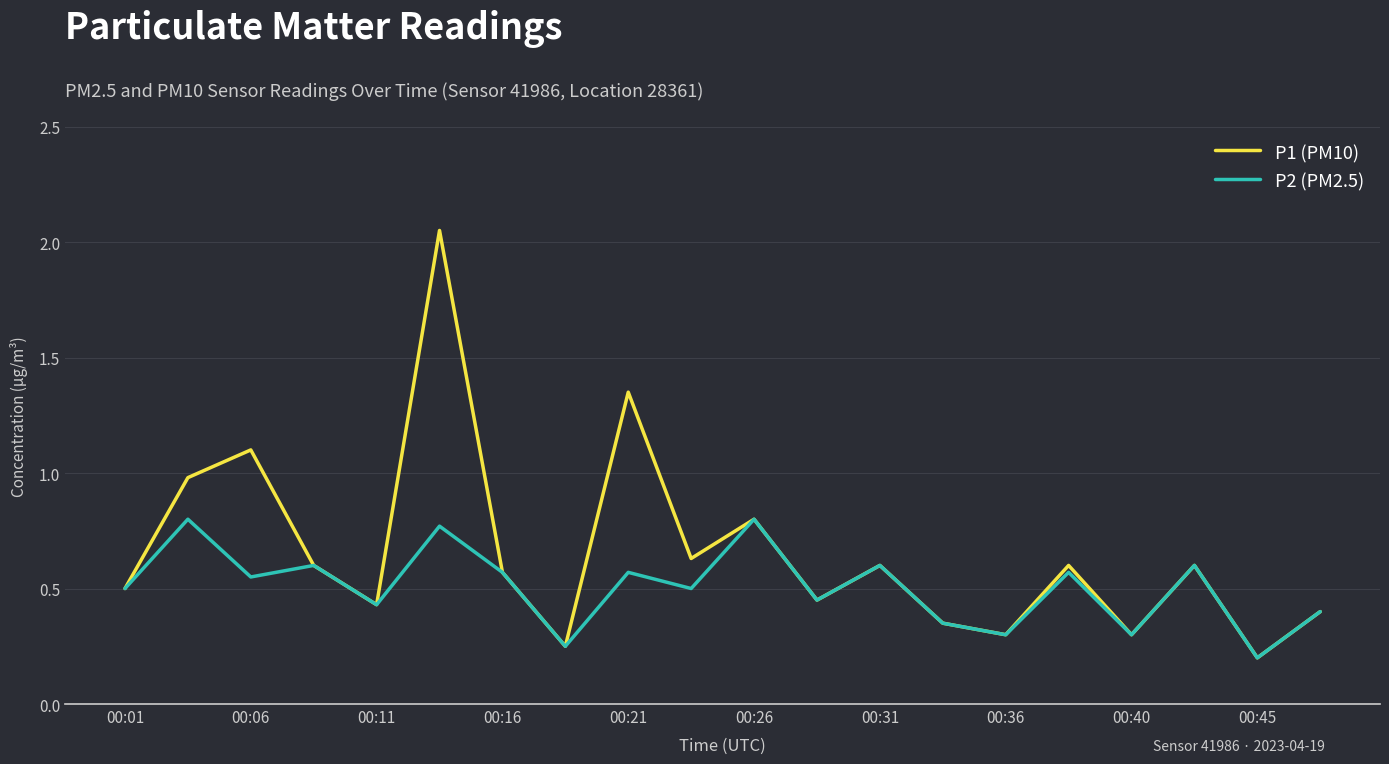

List the series in order of their overall mean, highest first.

P1 (PM10), P2 (PM2.5)